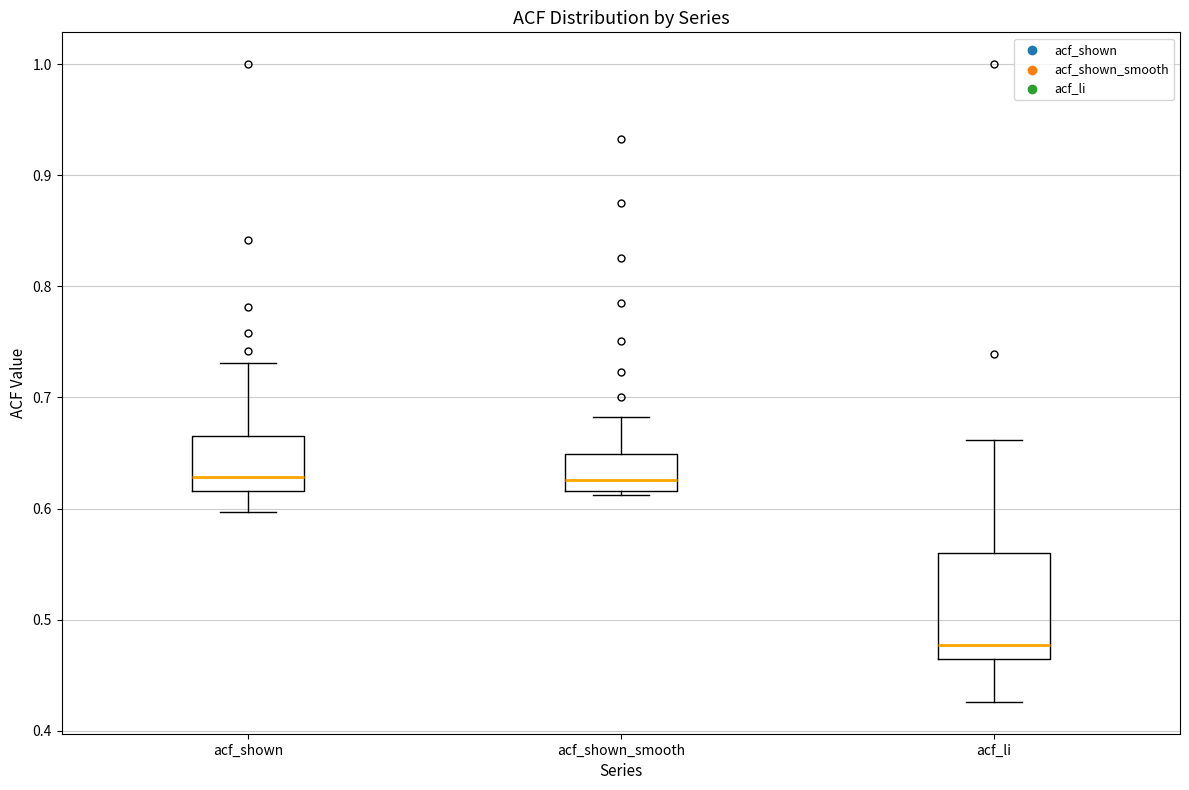

Which box's median line is the lowest?

acf_li